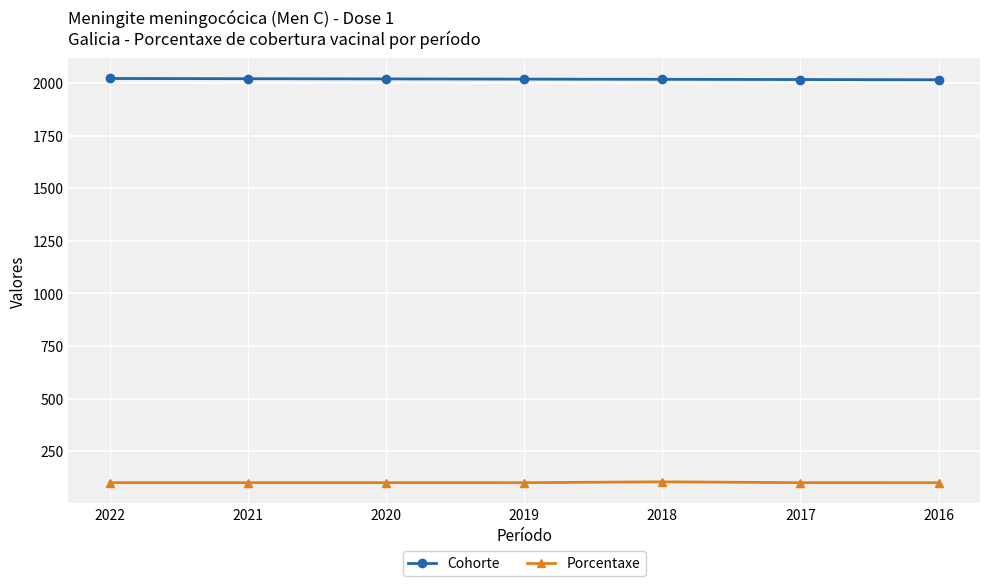

What is the sum of all Cohorte values?

14126.0